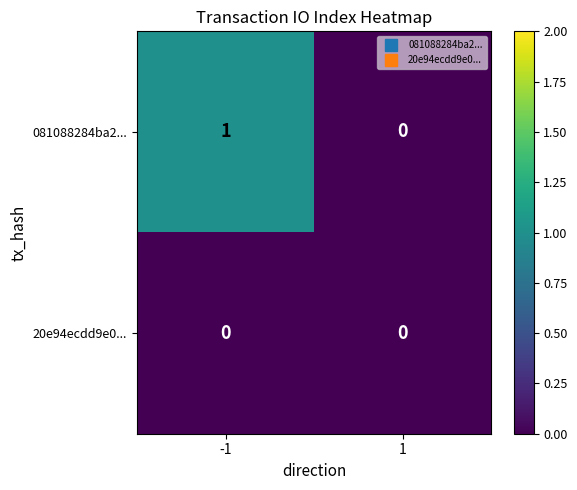

Reading left to right, list all the values displayed in this chart.

081088284ba2...: 1	0
20e94ecdd9e0...: 0	0